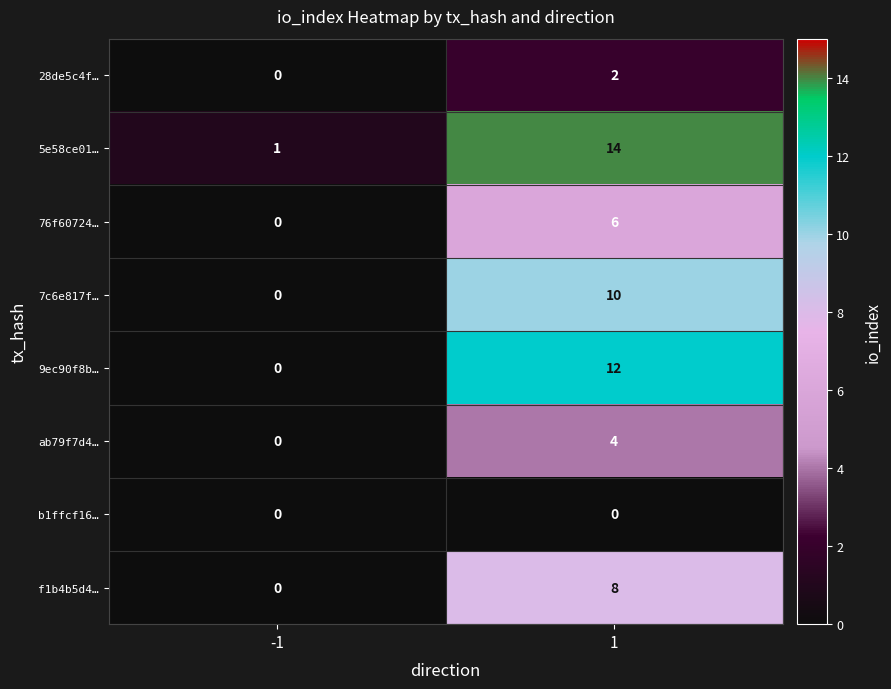

What is the maximum value shown in the chart?

14